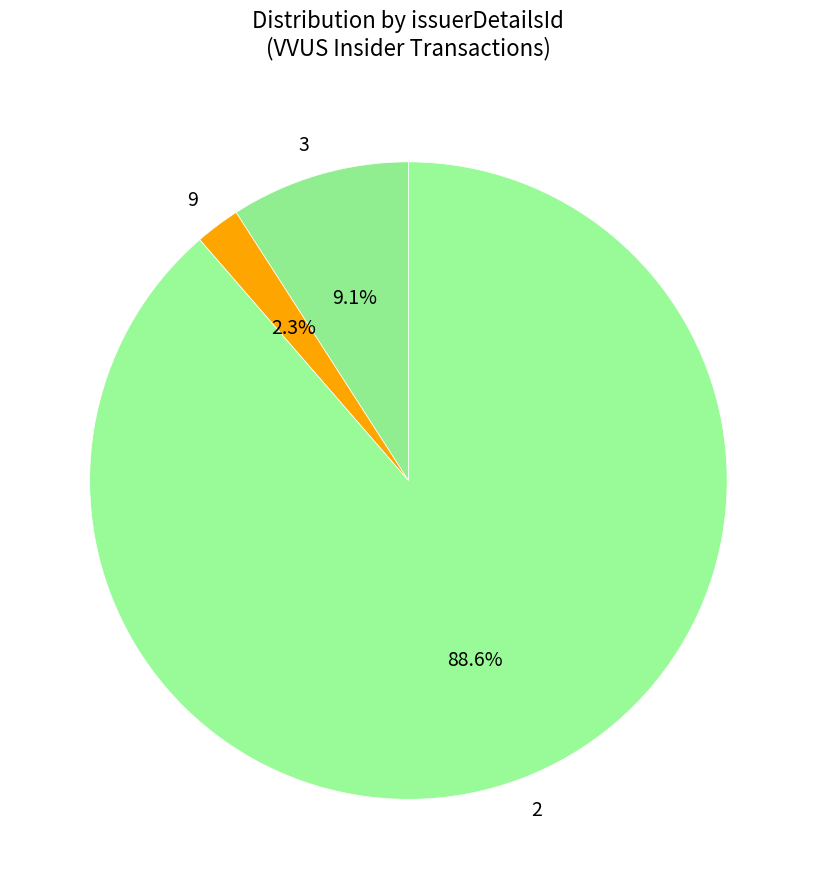

How many slices are in this pie chart?

3